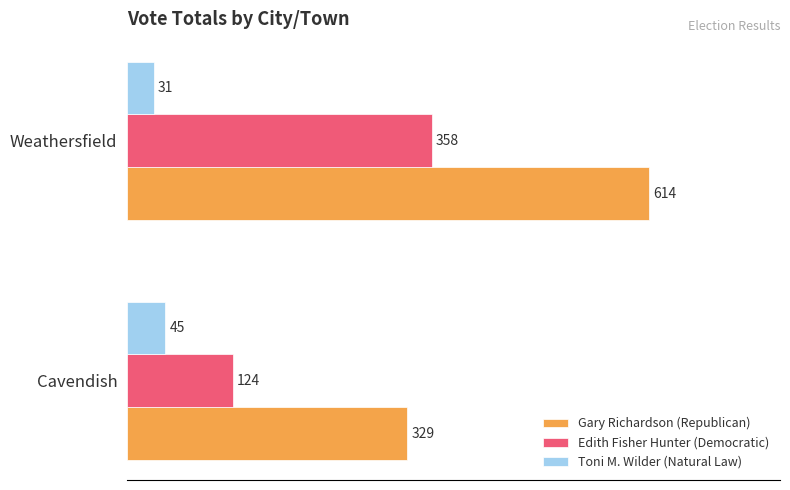

At which label is Gary Richardson (Republican) closest to 471?

Cavendish